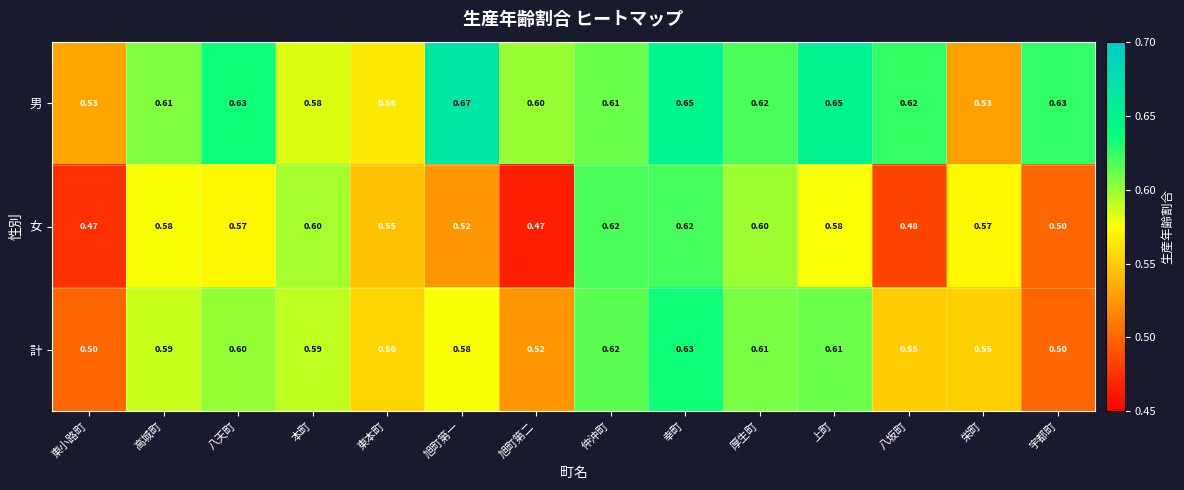

Rank the series by their average value, from highest to lowest.

男, 計, 女